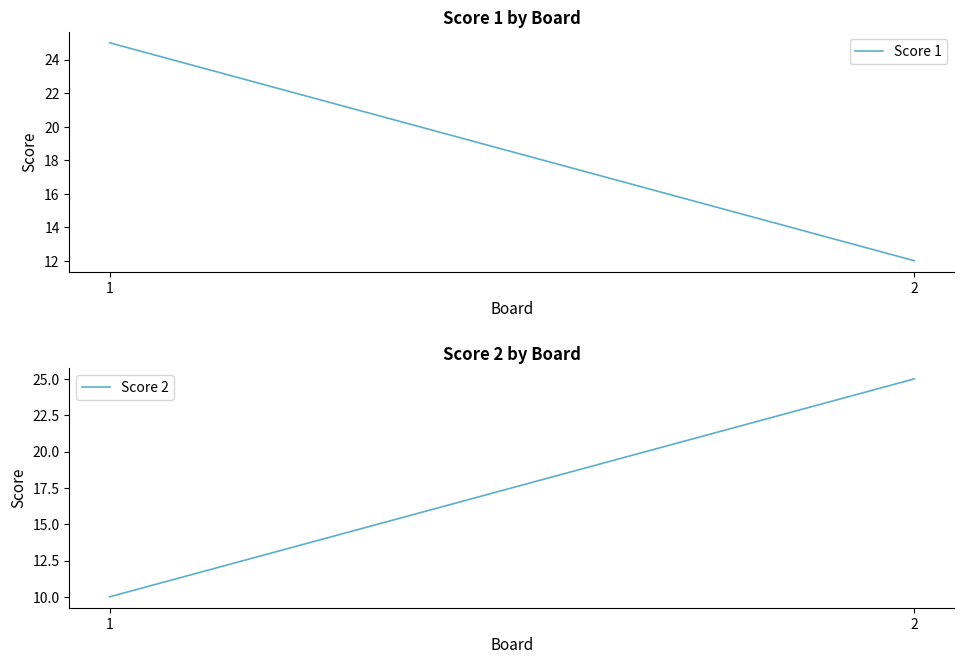

How many distinct data groups are displayed?

2